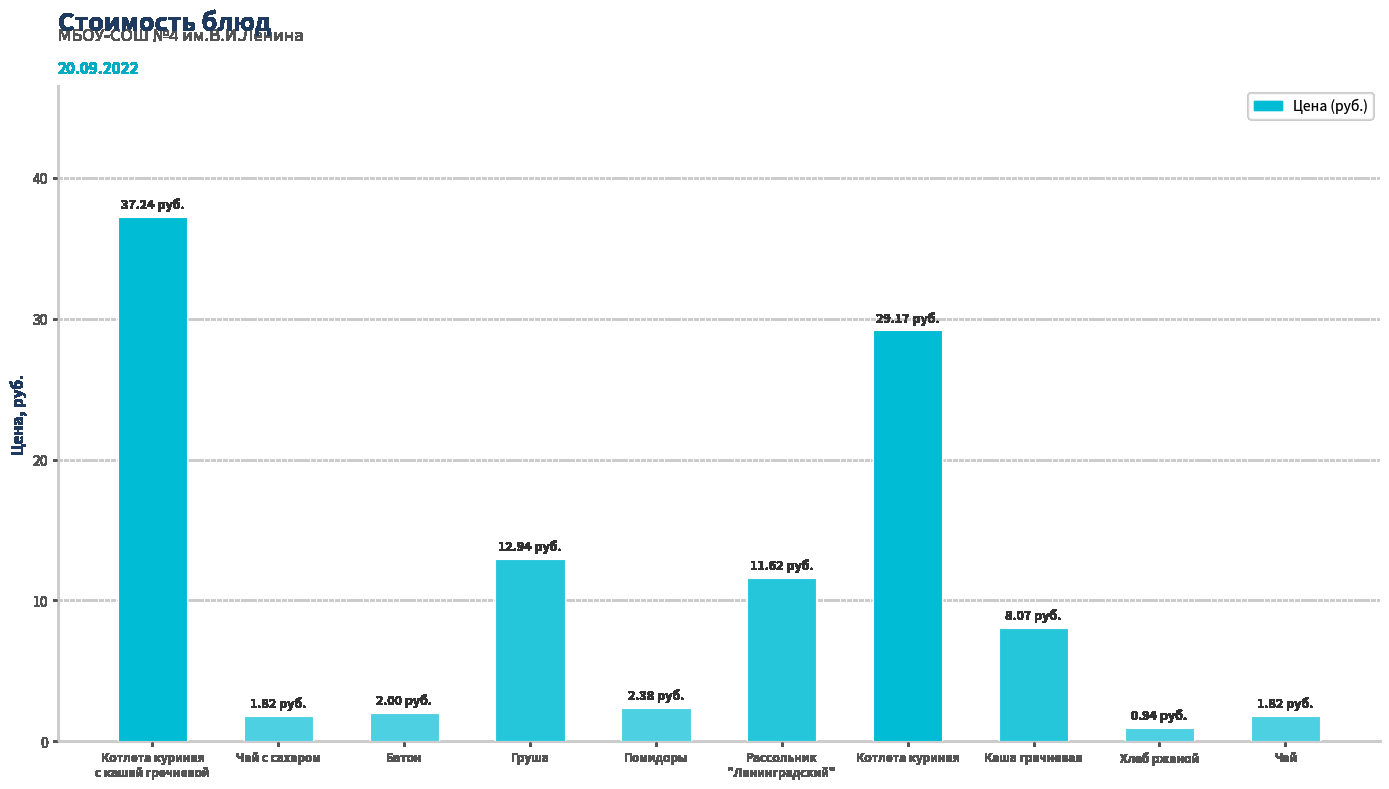

What position from the left is Рассольник
"Ленинградский"?

6